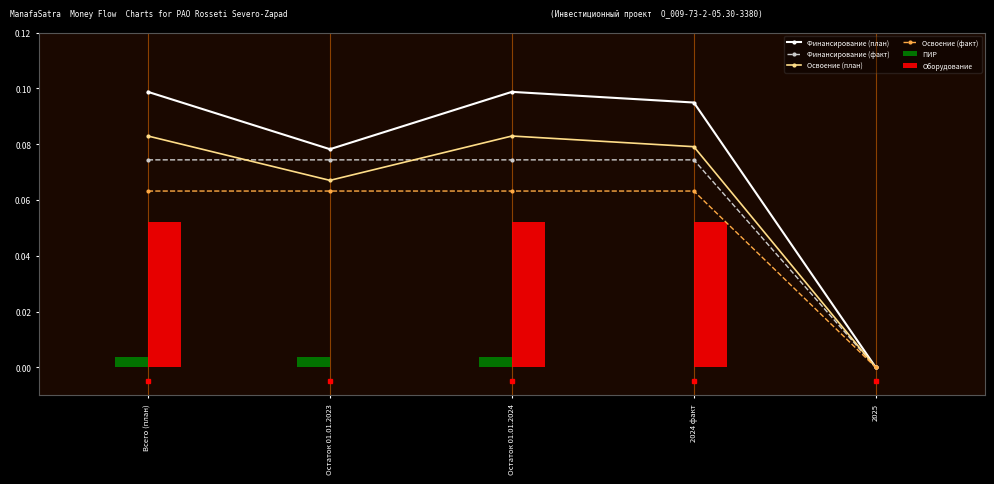

At which category does the chart reach its minimum across all series?

2025